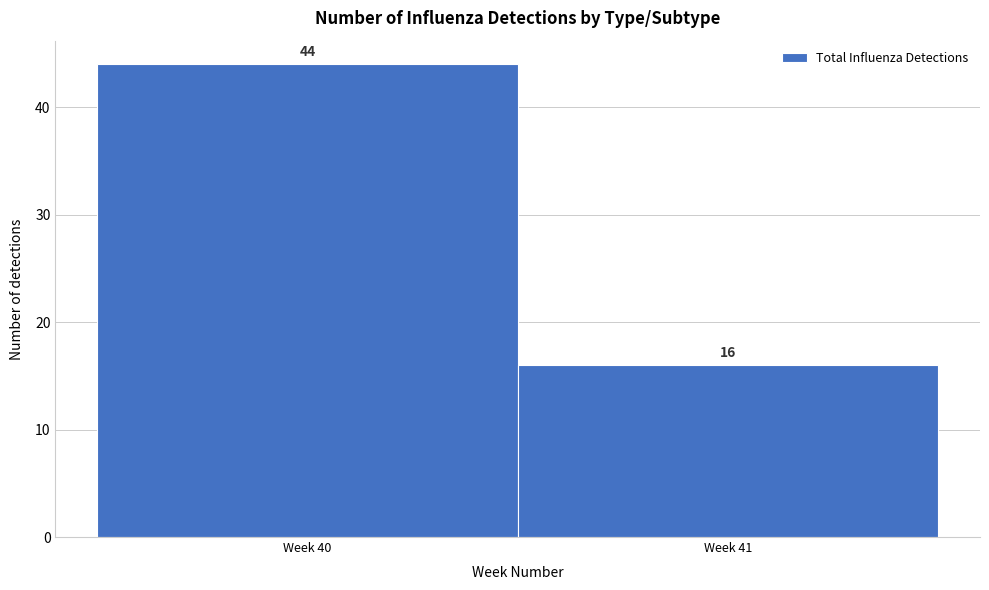

Reading left to right, what are all the values shown in this chart?

44	16